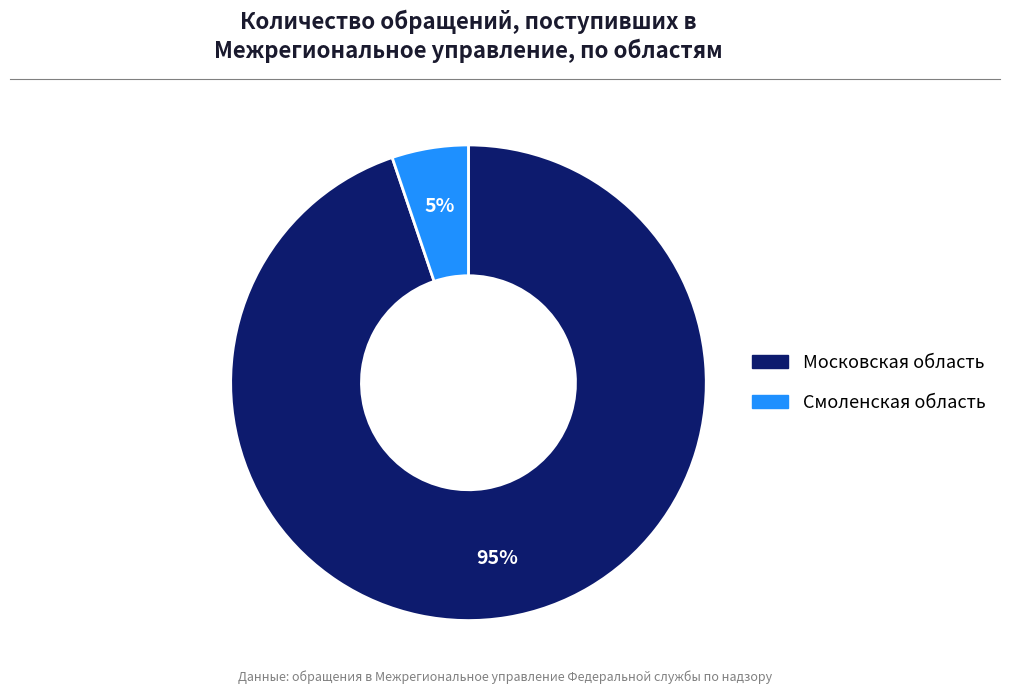

Which category has the smallest portion of the pie?

Смоленская область